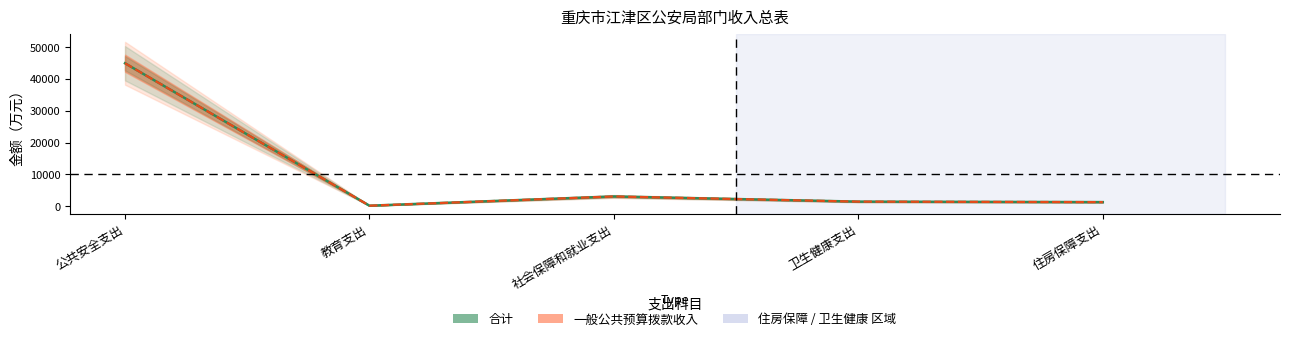

What is the label of the 2nd point from the right?

卫生健康支出